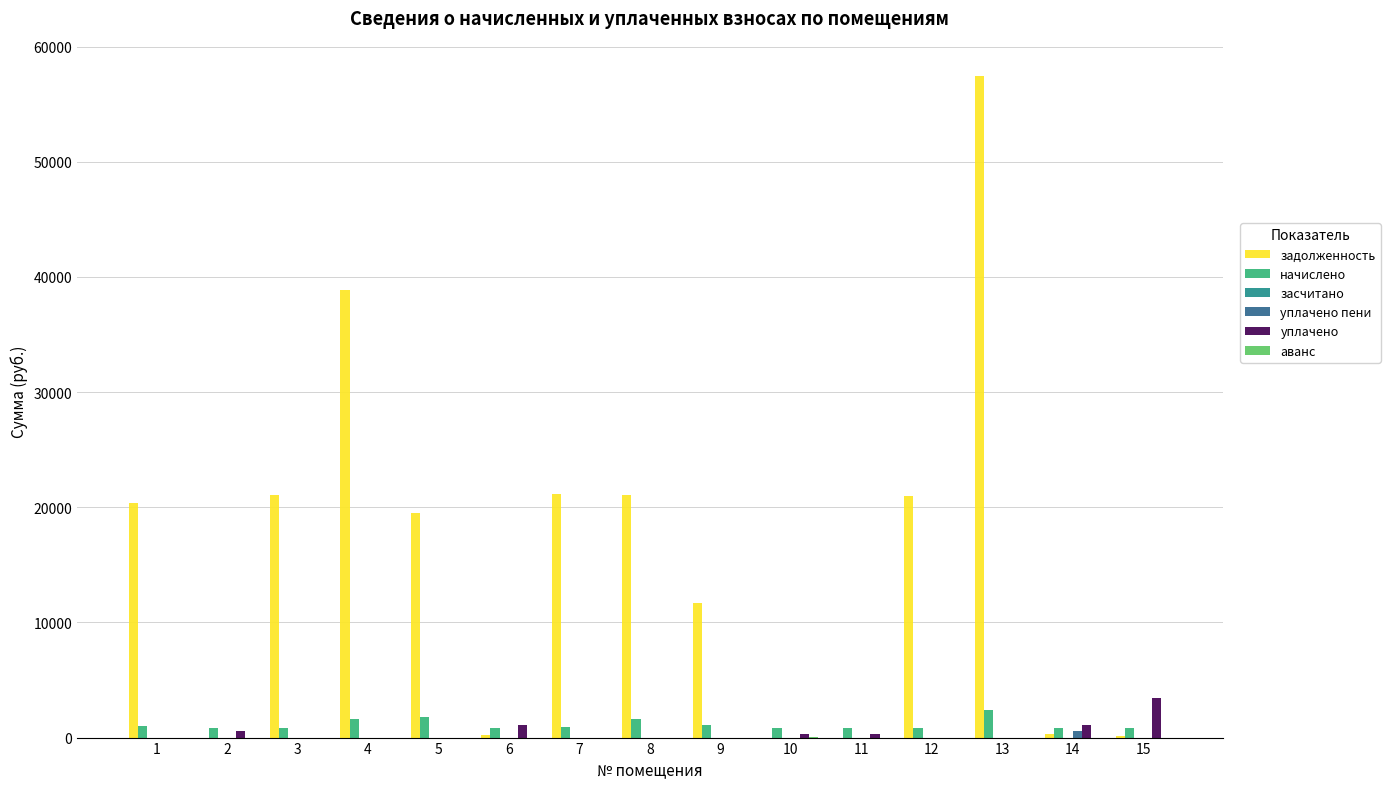

The value of уплачено at 12 is 0.0. True or false?

True